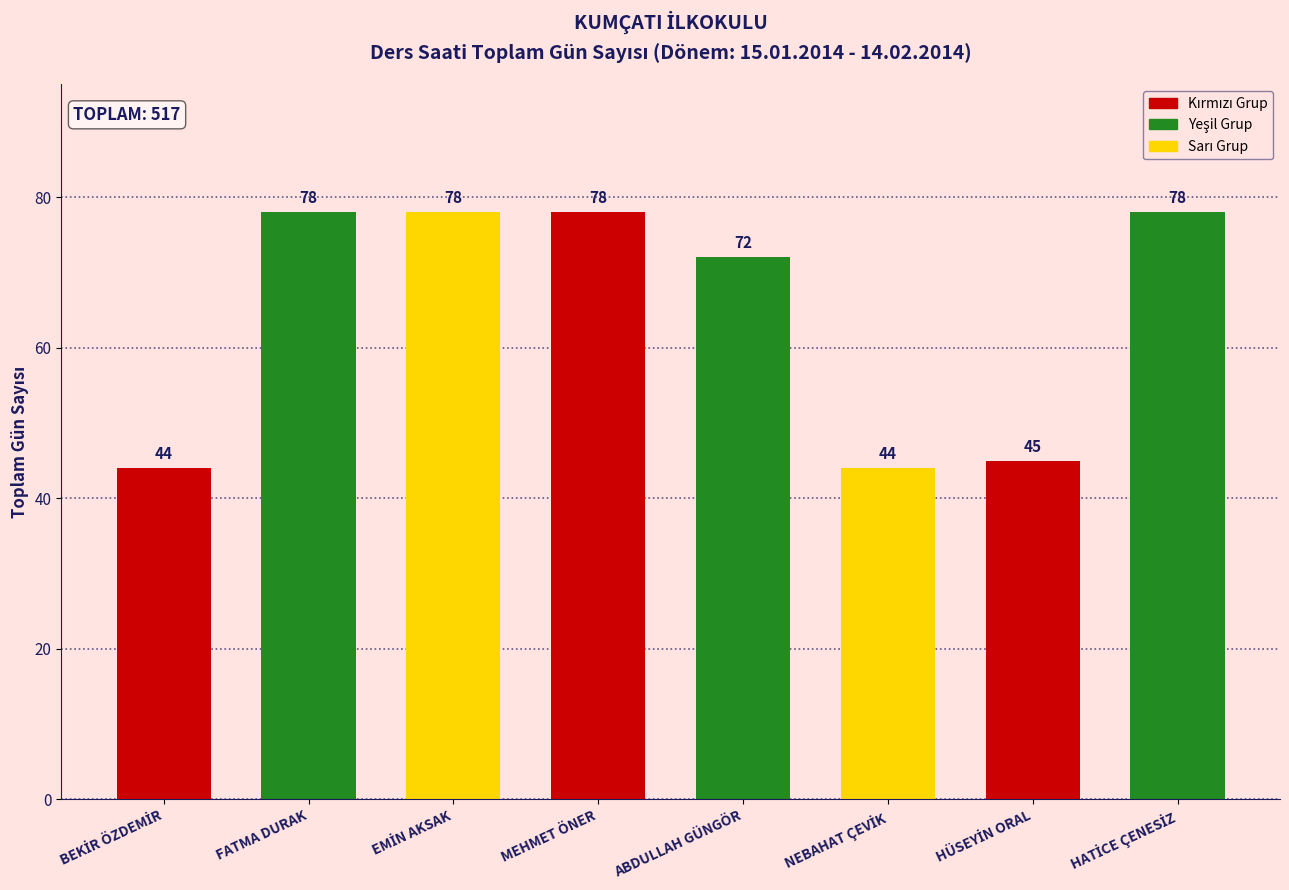

What is the difference between the maximum and minimum values?

34